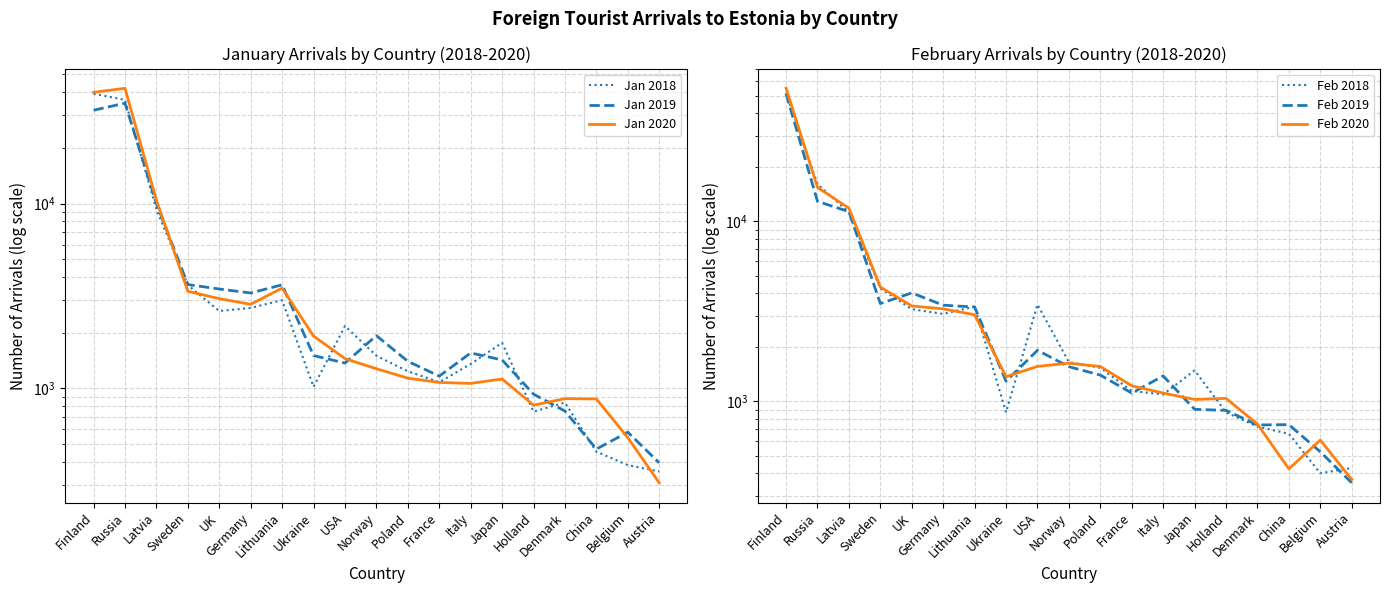

Between which two adjacent categories do Feb 2019 and Jan 2018 first intersect?

Finland and Russia